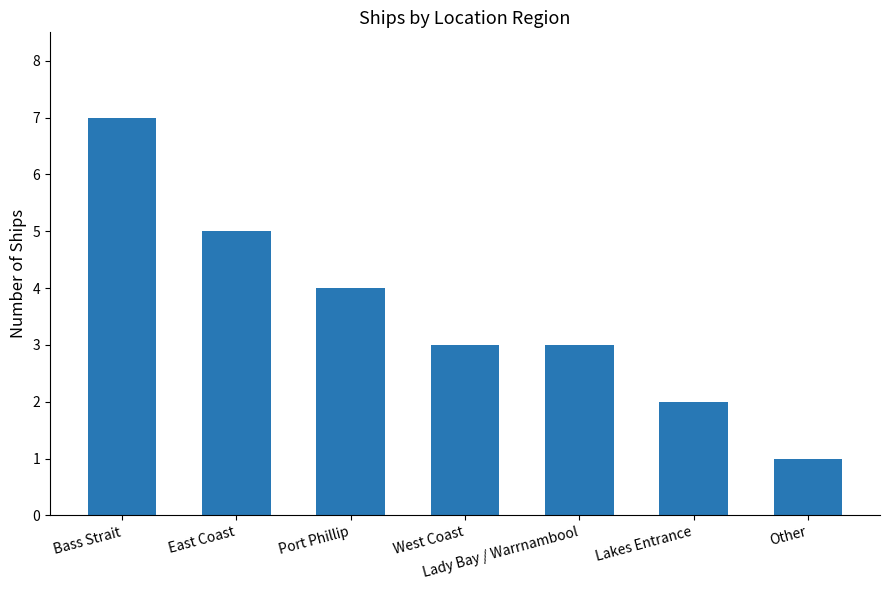

The chart shows a value of 1 at West Coast. True or false?

False